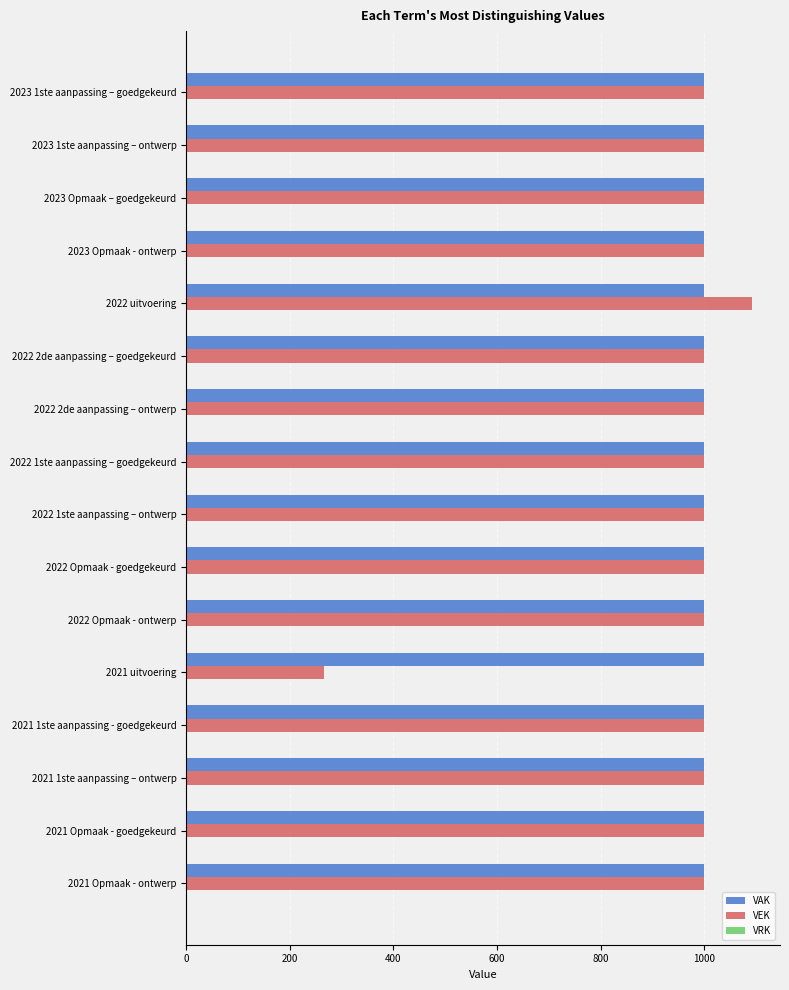

Which series has the widest spread of values?

VEK